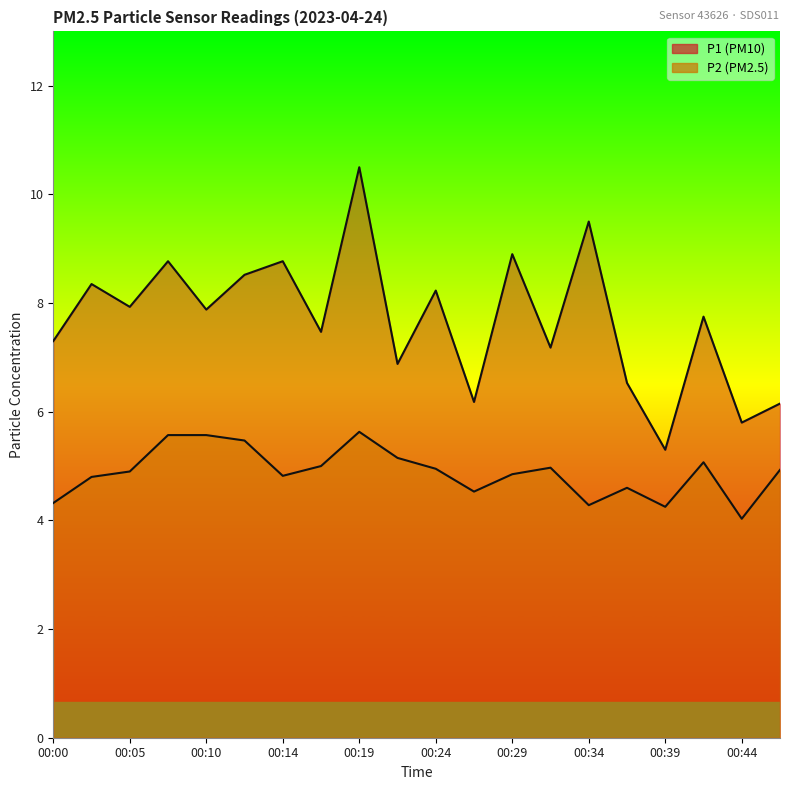

In P1, how many points are higher than both neighbors (excluding endpoints)?

8